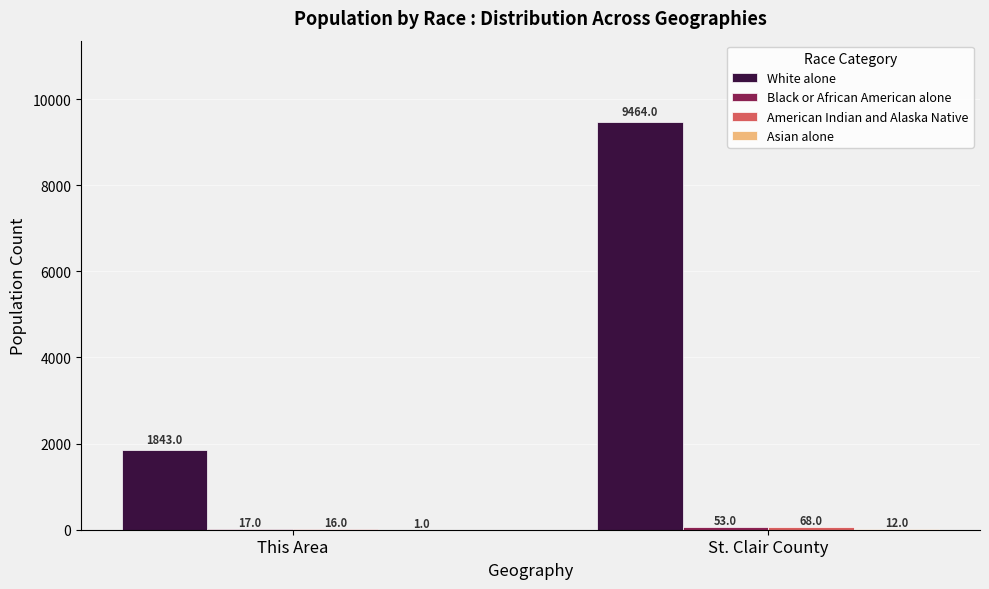

What is the greatest value displayed?

9464